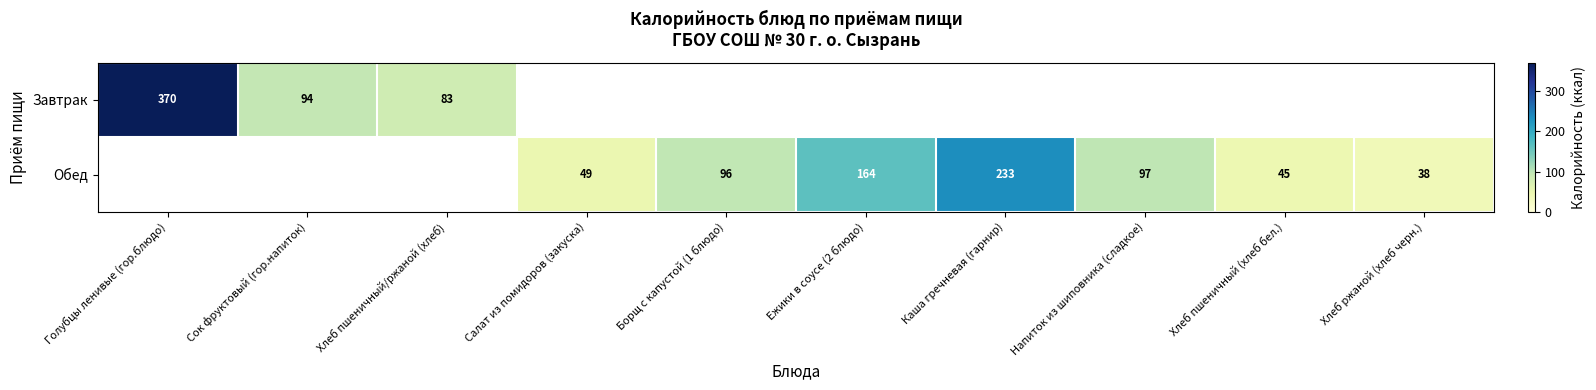

What is the maximum value shown in the chart?

370.0